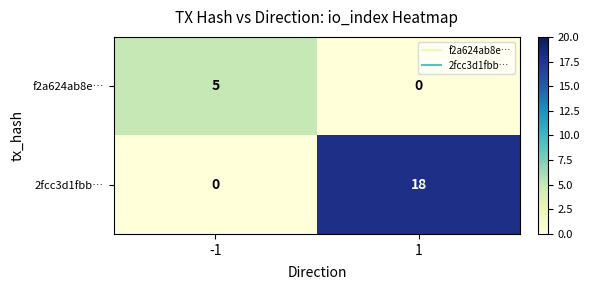

List the series in order of their overall mean, lowest first.

f2a624ab8e…, 2fcc3d1fbb…